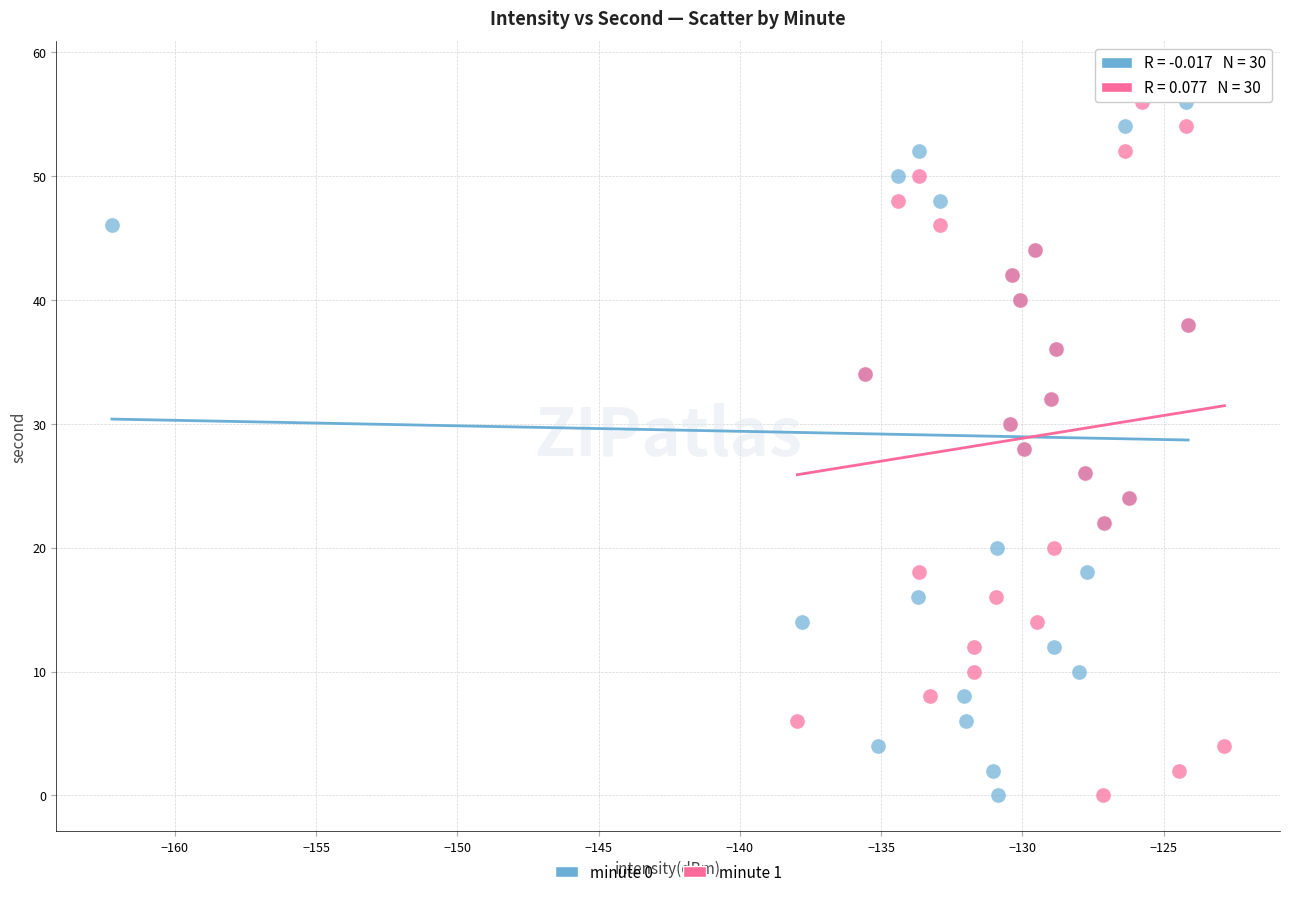

What are all the series names shown in the legend?

minute 0, minute 1